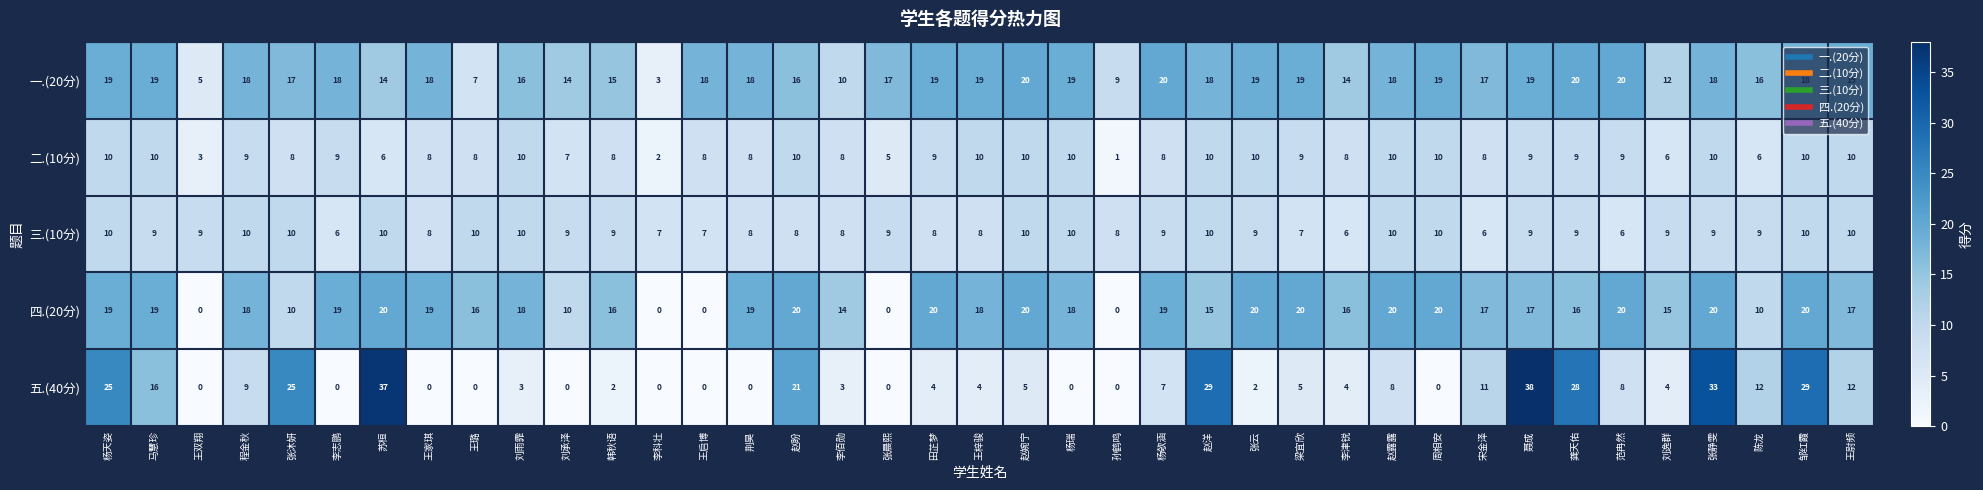

At which category does the chart reach its peak across all series?

聂成